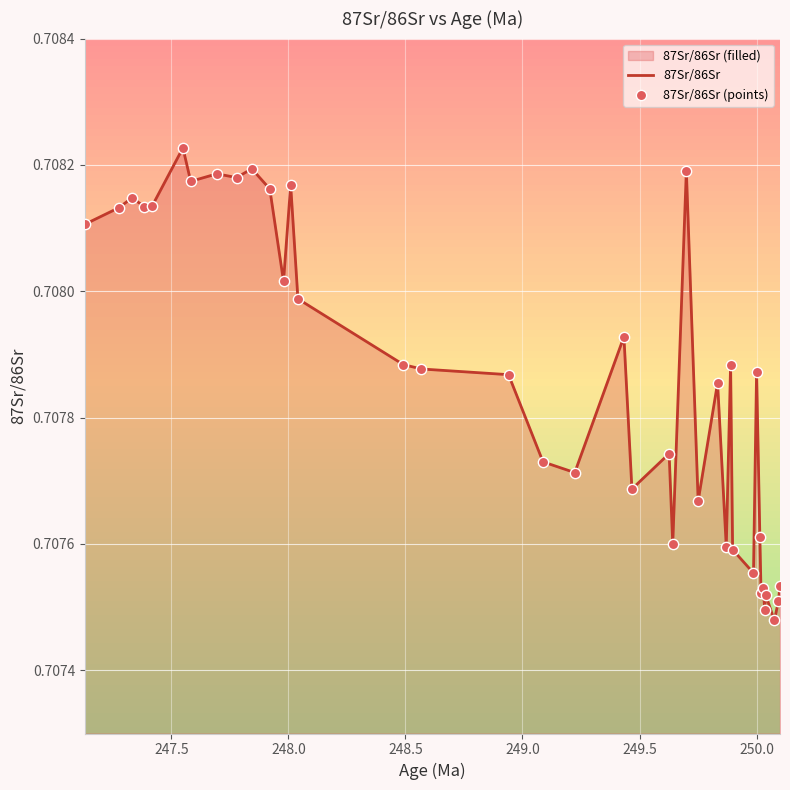

Which series has the widest spread of Y values?

87Sr/86Sr